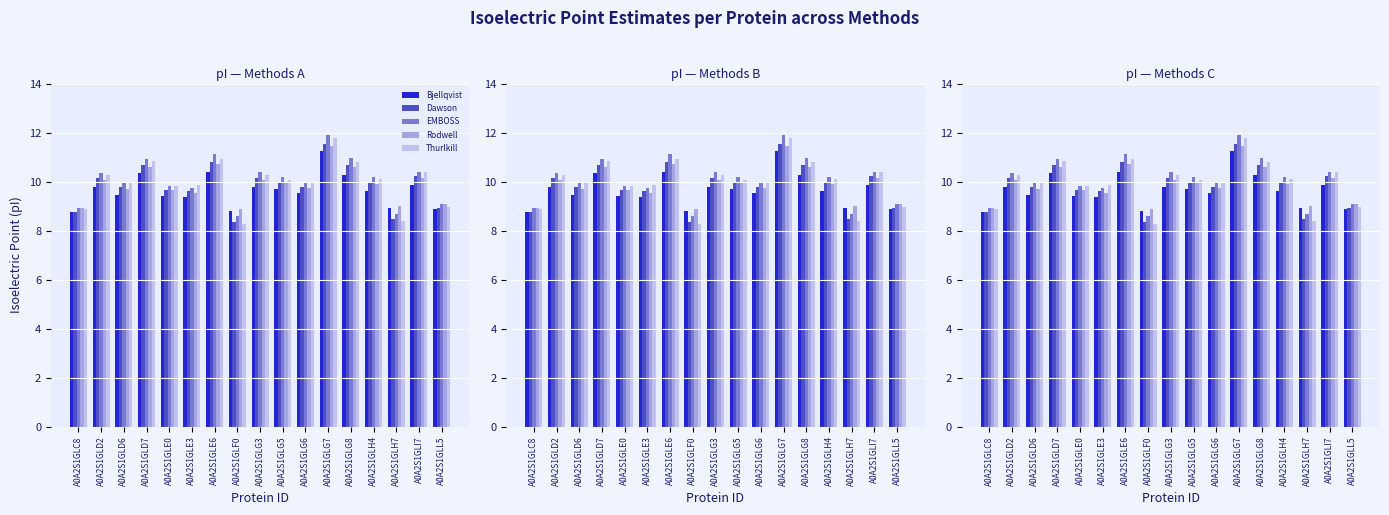

Rank the series by their maximum value, from highest to lowest.

EMBOSS, Thurlkill, Dawson, Rodwell, Bjellqvist